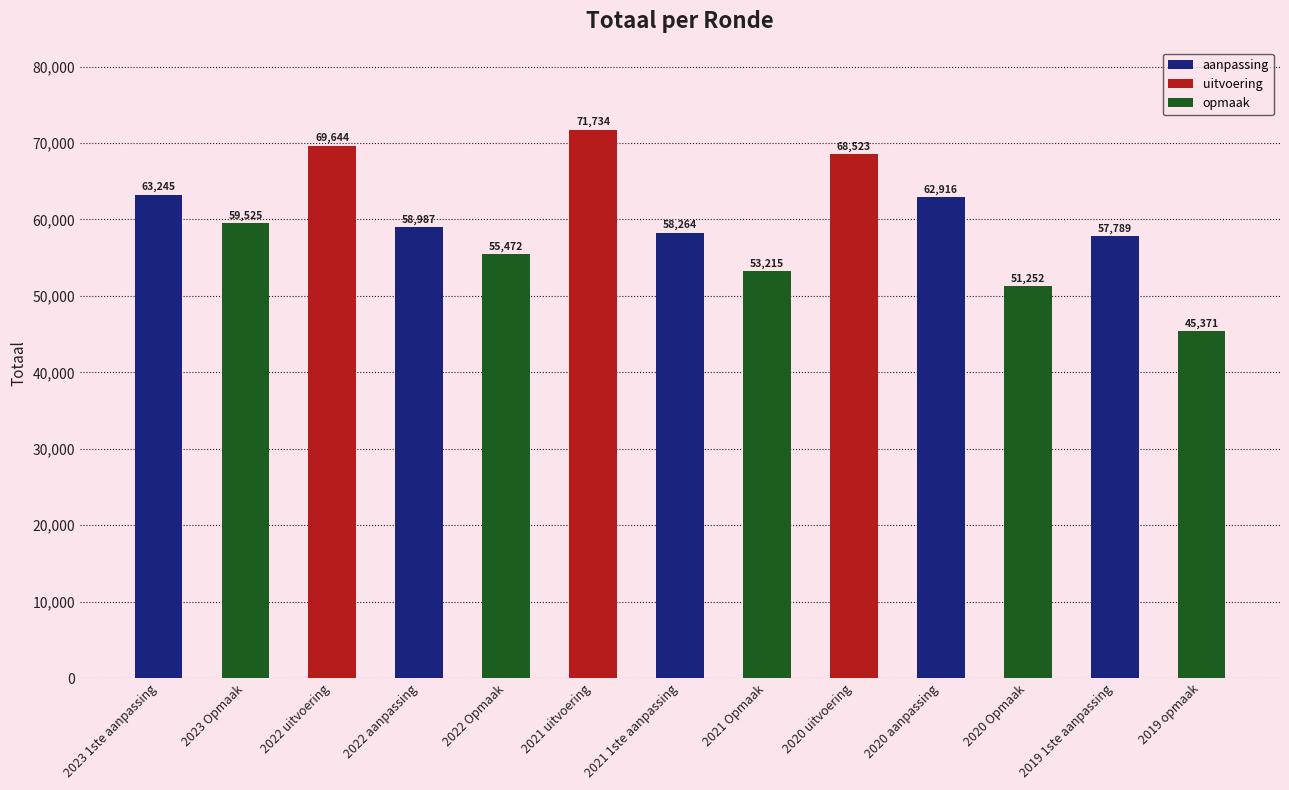

How many values are below 58987?

6